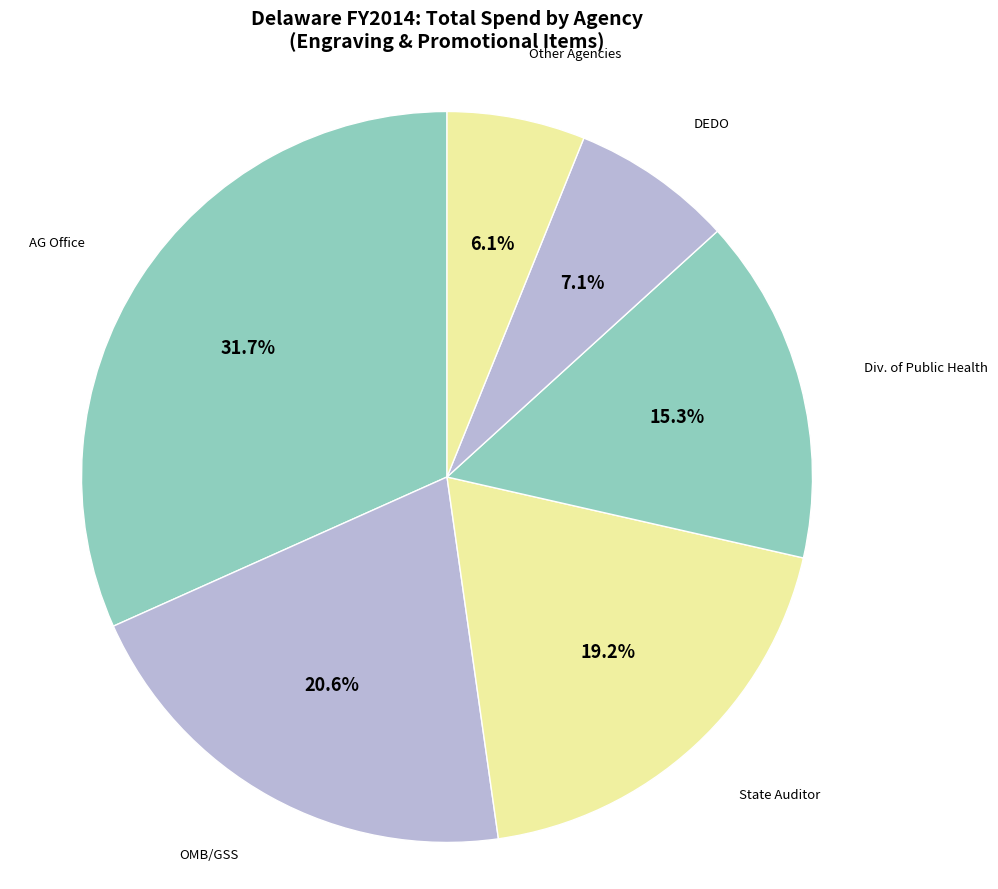

Approximately how many times larger is the value at State Auditor compared to Div. of Public Health?

1.3